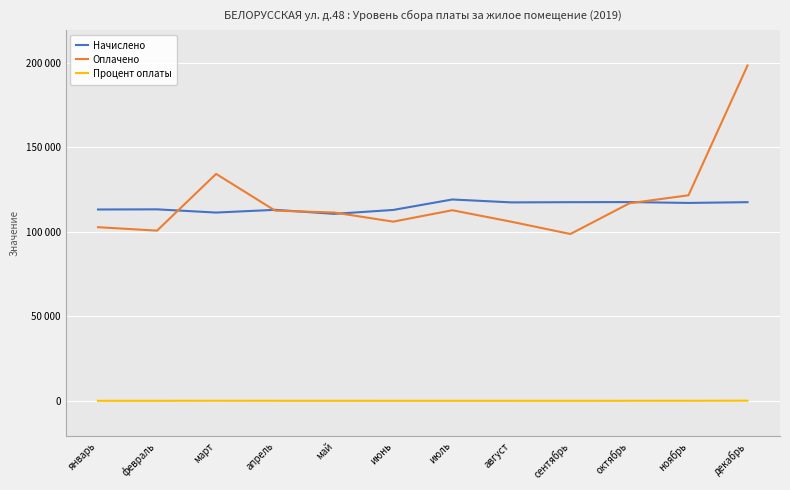

What is the average value of the Процент оплаты series?

102.9